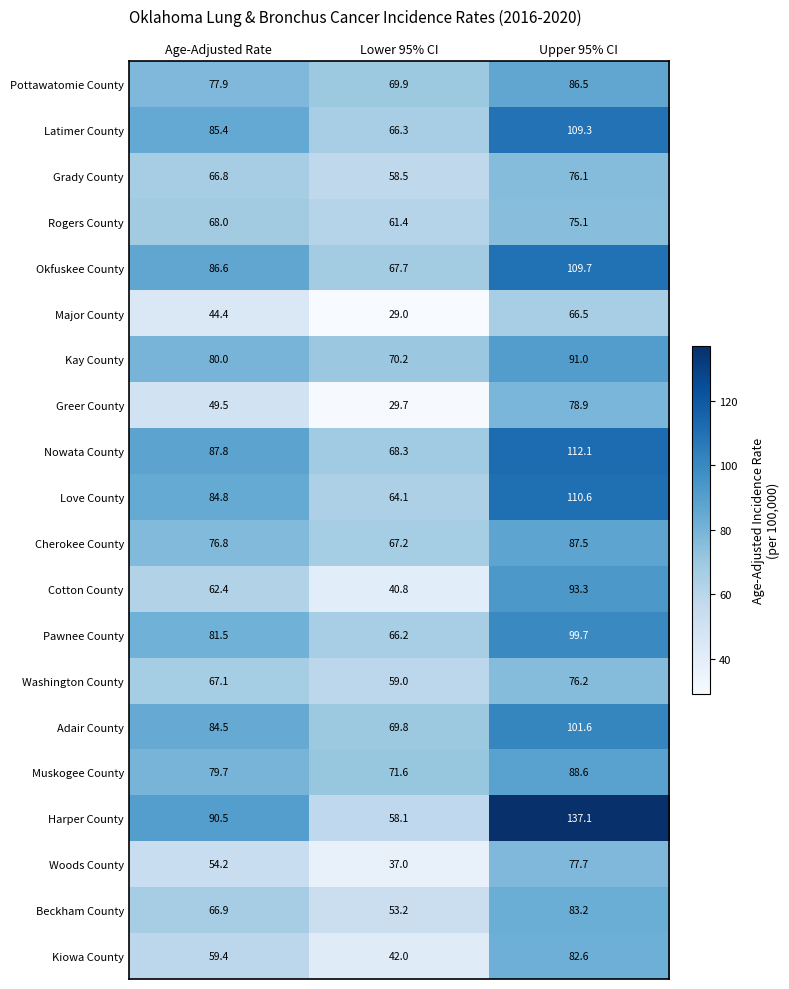

What is the difference between the highest and lowest values at Age-Adjusted Rate?

46.1